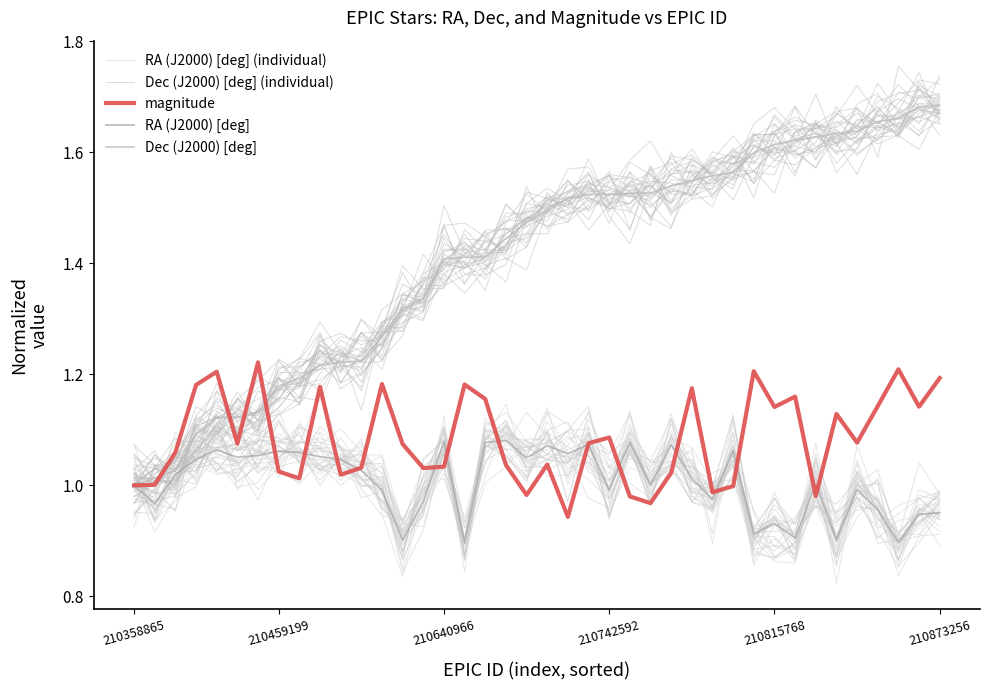

How many categories are shown in the chart?

40